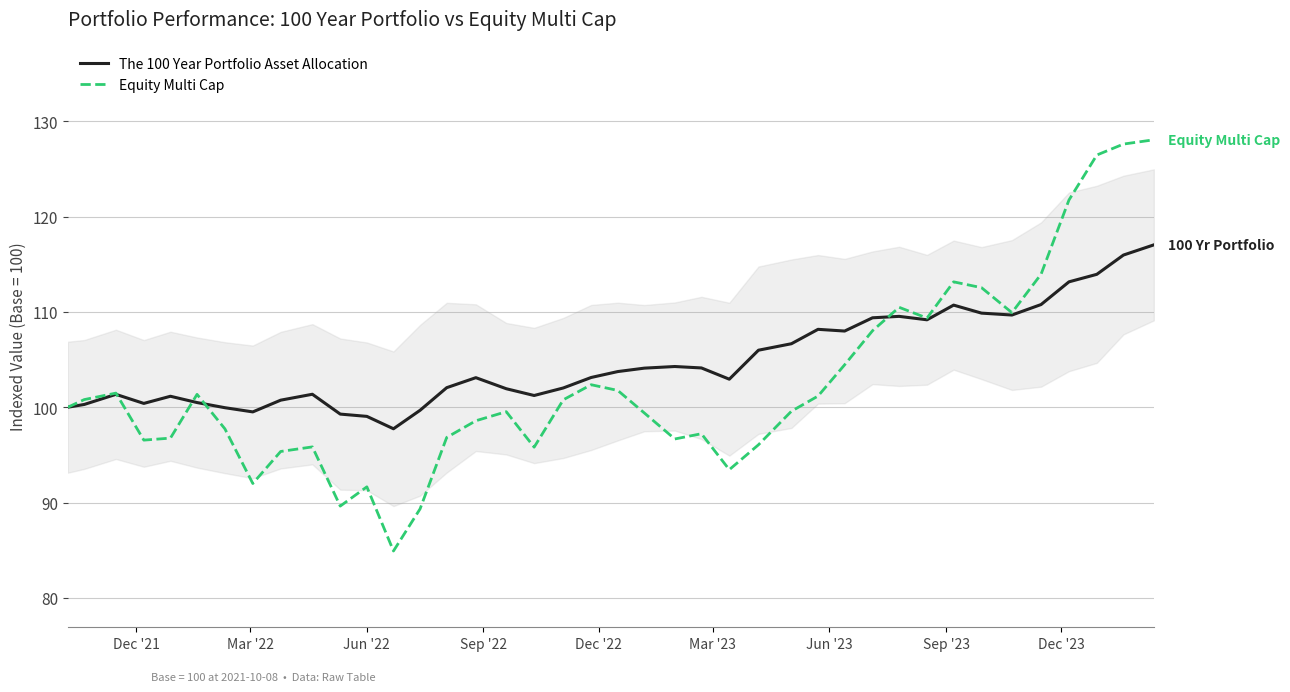

List the series in order of their peak value, highest first.

Equity Multi Cap, The 100 Year Portfolio Asset Allocation